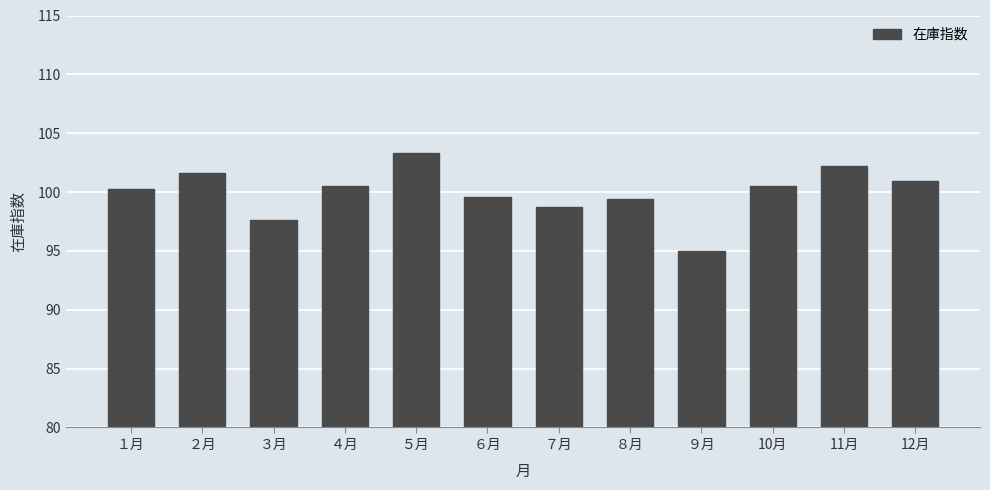

What is the sum of all values?

1199.6